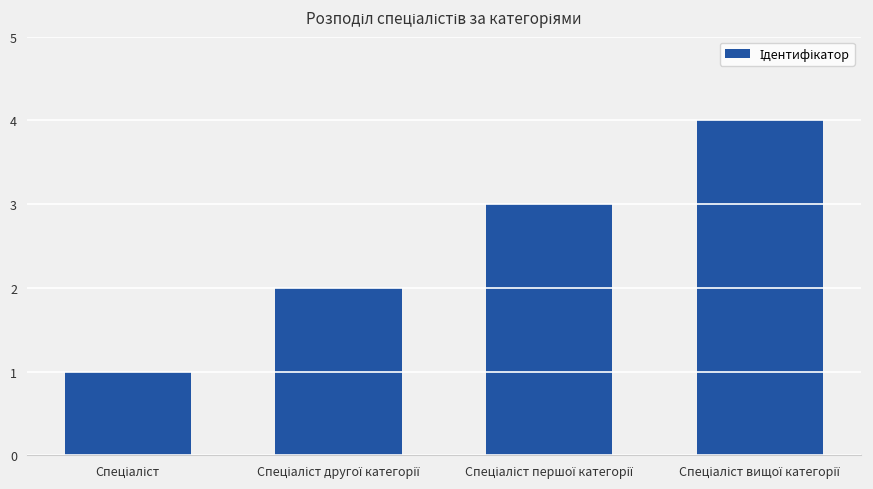

How many series are shown in this chart?

1